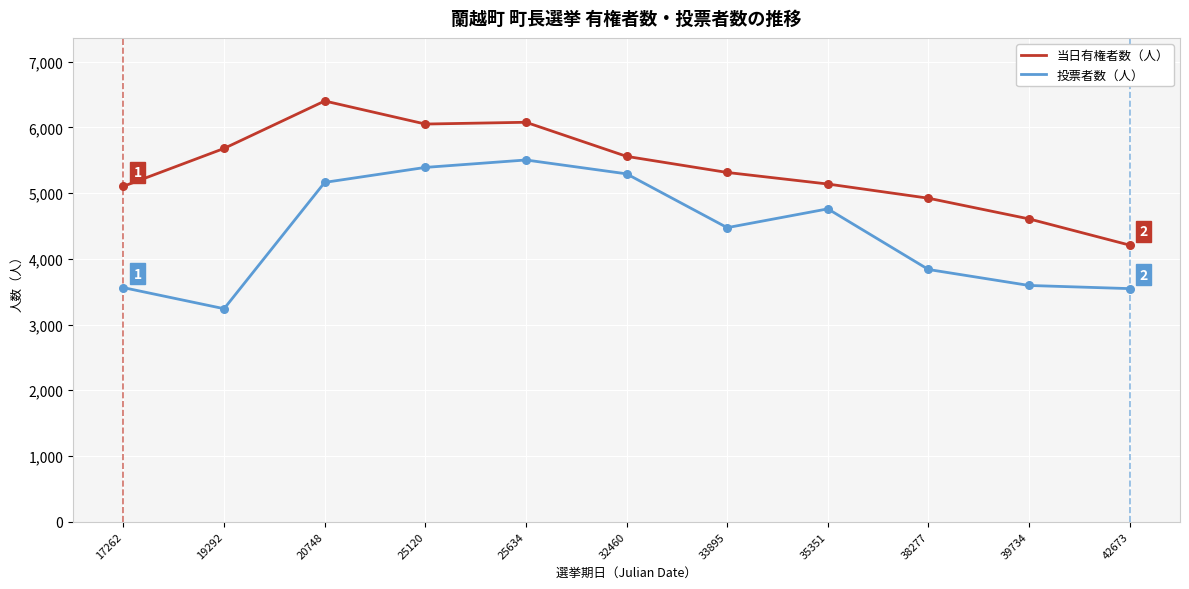

What is the difference between the highest and lowest values at 35351?

378